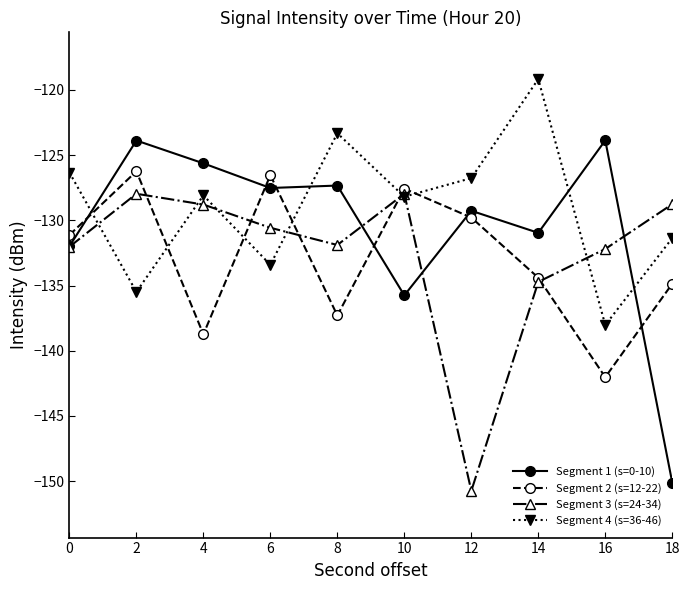

Between 12 and 16, which series saw the biggest shift?

Segment 3 (s=24-34)